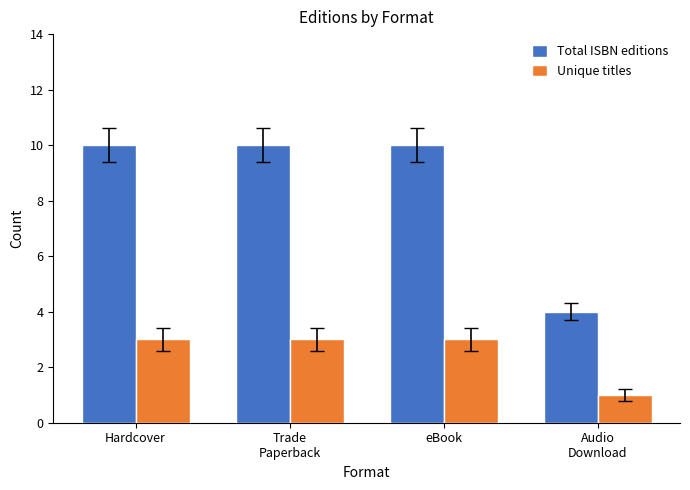

What is the difference between the second highest and minimum values in the Total ISBN editions series?

6